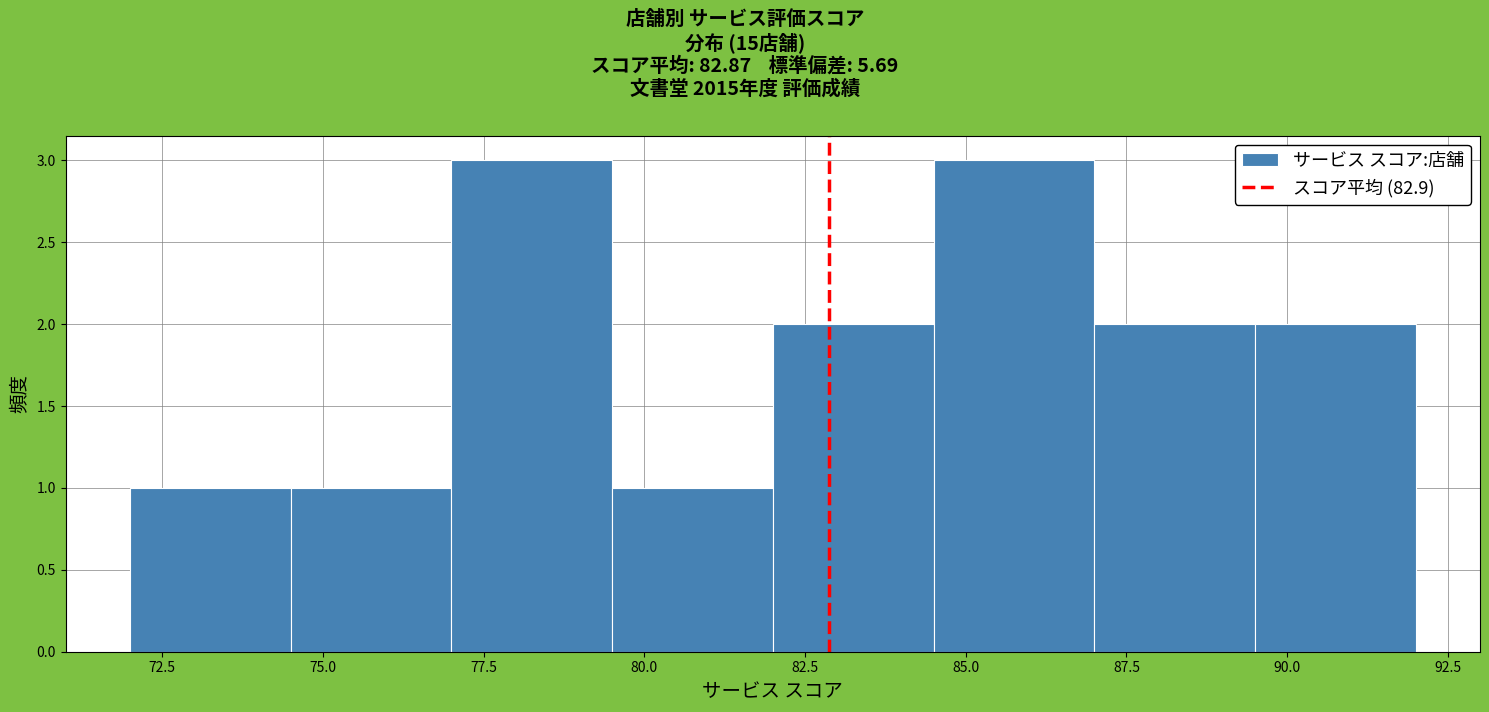

Reading left to right, list every bar in this chart as the range it spans on the x-axis followed by its height. The values are not printed on the chart, so give them approximately, as read against the axis.

72.0 to 74.5: 1
74.5 to 77.0: 1
77.0 to 79.5: 3
79.5 to 82.0: 1
82.0 to 84.5: 2
84.5 to 87.0: 3
87.0 to 89.5: 2
89.5 to 92.0: 2